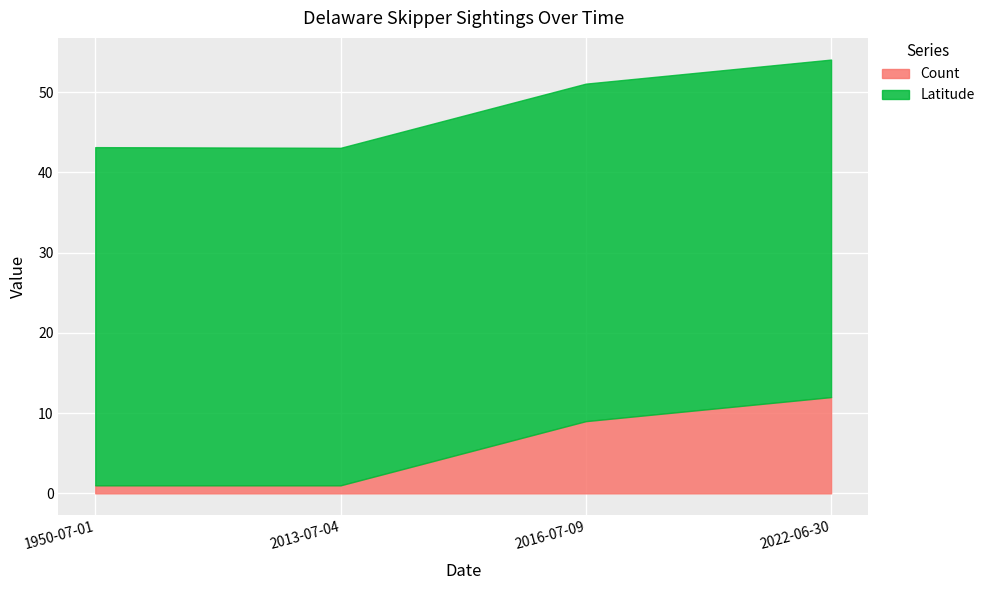

Reading left to right, what are all the values shown in this chart?

1950-07-01=1	2013-07-04=1	2016-07-09=9	2022-06-30=12